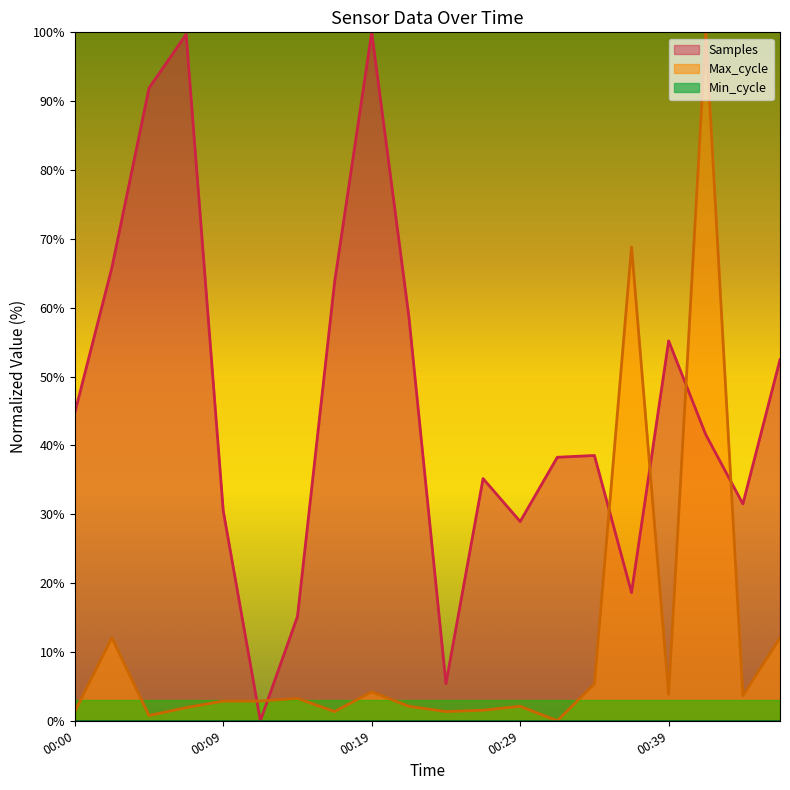

How many times do Samples and Max_cycle cross each other?

6